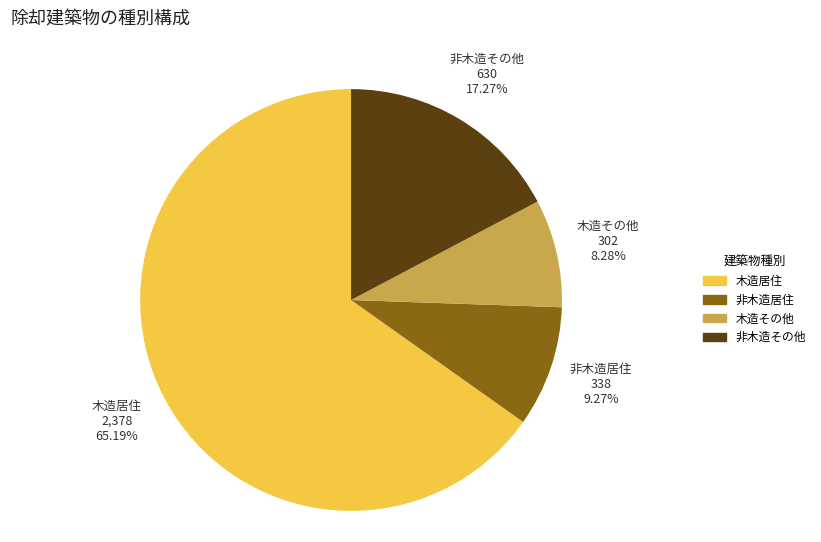

Which has a higher value, 非木造居住 or 木造居住?

木造居住